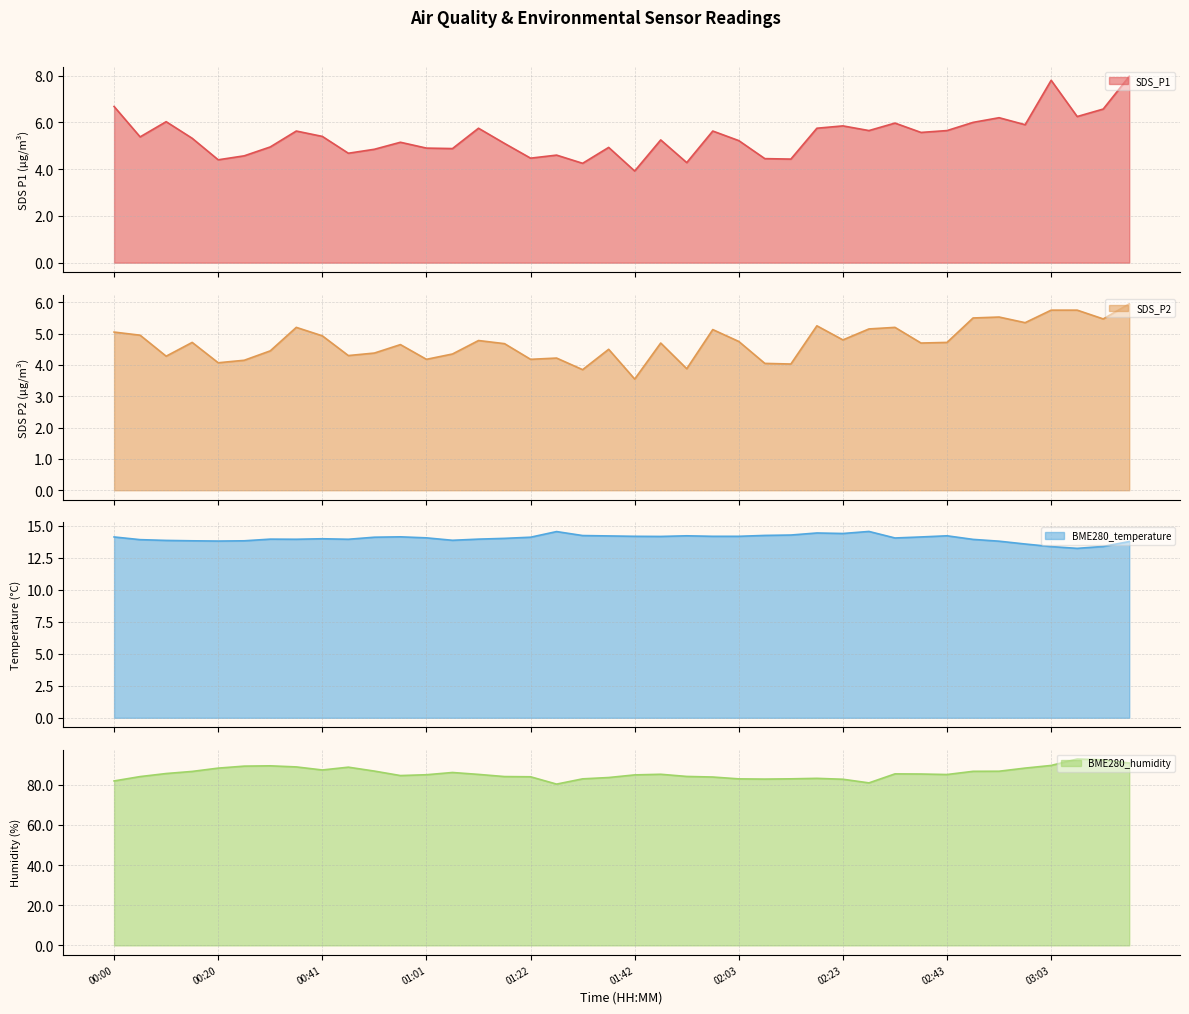

Reading left to right, list all the values displayed in this chart.

SDS_P1: 6.7	5.4	6.0	5.3	4.4	4.6	5.0	5.6	5.4	4.7	4.8	5.2	4.9	4.9	5.8	5.1	4.5	4.6	4.2	4.9	3.9	5.2	4.3	5.6	5.2	4.5	4.4	5.8	5.8	5.7	6.0	5.6	5.7	6.0	6.2	5.9	7.8	6.2	6.6	8.0
SDS_P2: 5.0	5.0	4.3	4.7	4.1	4.2	4.5	5.2	4.9	4.3	4.4	4.7	4.2	4.3	4.8	4.7	4.2	4.2	3.9	4.5	3.5	4.7	3.9	5.1	4.8	4.0	4.0	5.2	4.8	5.2	5.2	4.7	4.7	5.5	5.5	5.3	5.8	5.8	5.5	6.0
BME280_temperature: 14.1	13.9	13.8	13.8	13.8	13.8	13.9	13.9	14.0	13.9	14.1	14.1	14.0	13.8	13.9	14.0	14.1	14.5	14.2	14.2	14.2	14.2	14.2	14.2	14.2	14.2	14.3	14.4	14.4	14.5	14.0	14.1	14.2	13.9	13.8	13.6	13.4	13.2	13.4	13.8
BME280_humidity: 82.0	84.1	85.7	86.7	88.3	89.3	89.5	89.0	87.4	88.8	86.9	84.6	85.0	86.2	85.2	84.1	84.0	80.4	83.0	83.7	85.0	85.3	84.2	83.9	83.0	82.9	83.0	83.2	82.8	81.0	85.5	85.4	85.2	86.8	86.8	88.4	89.7	92.9	92.5	90.9